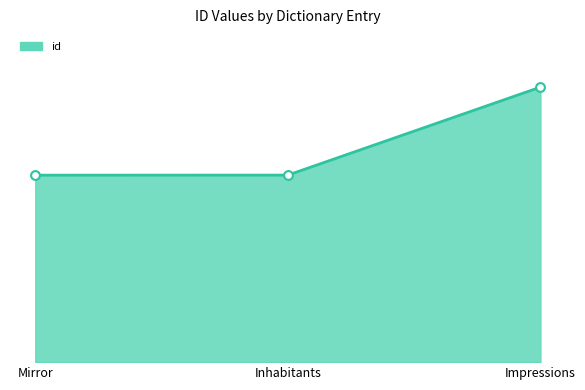

Between Impressions and Inhabitants, which is larger?

Impressions